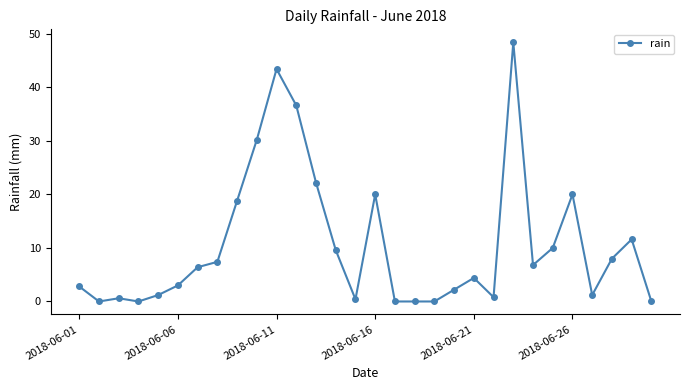

What is the difference between the maximum and minimum values?

48.4